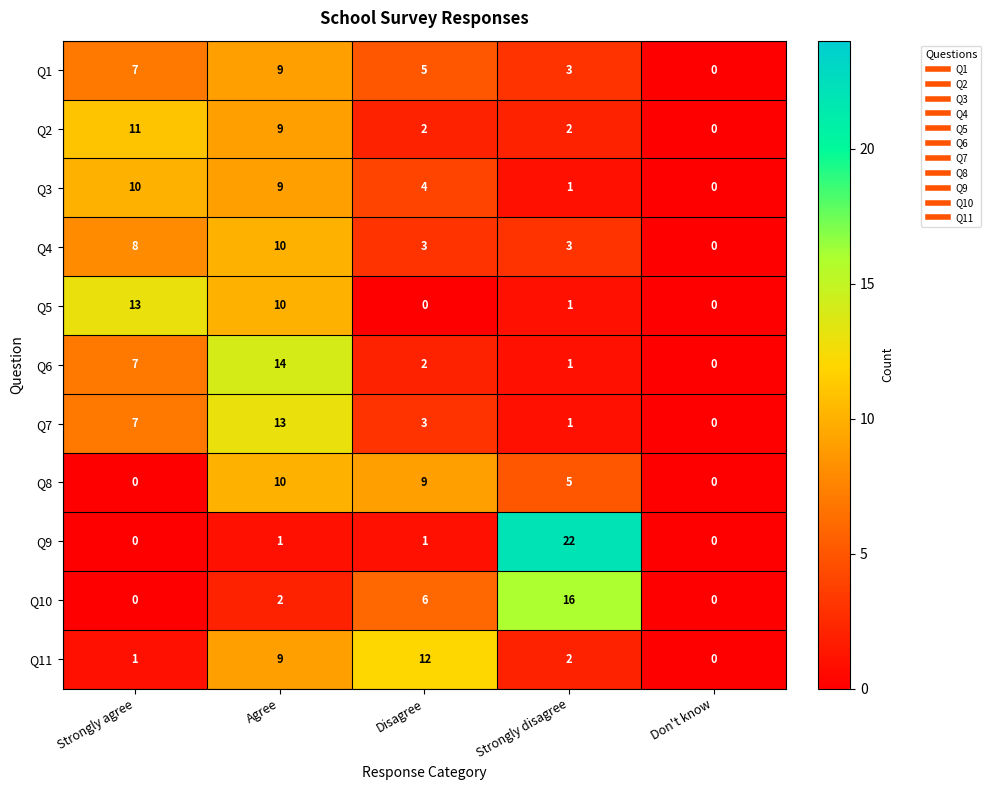

At how many categories does at least one series exceed 10?

4